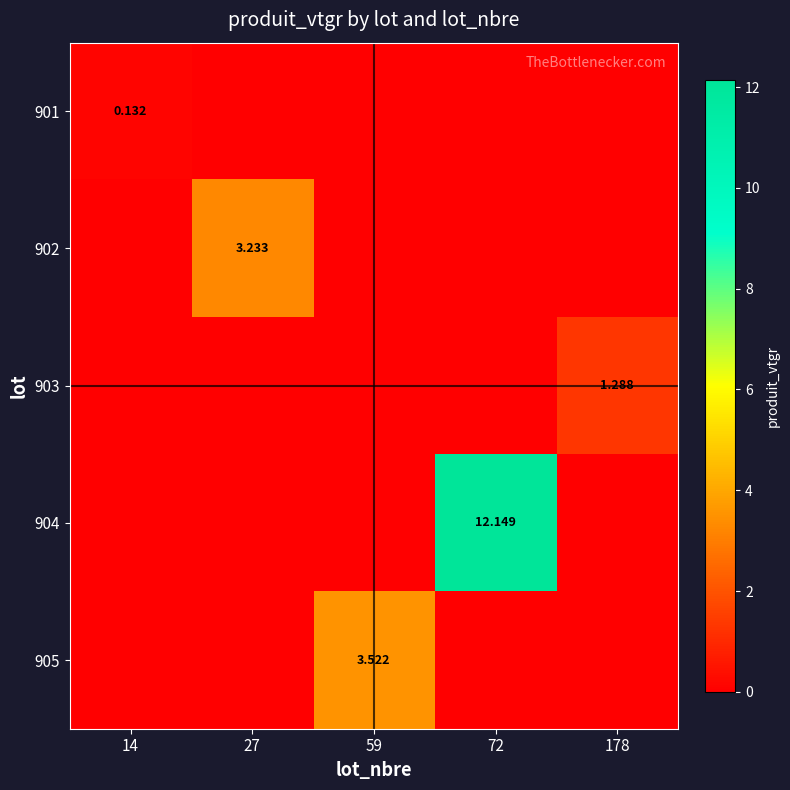

Which series has the largest total across all categories?

904